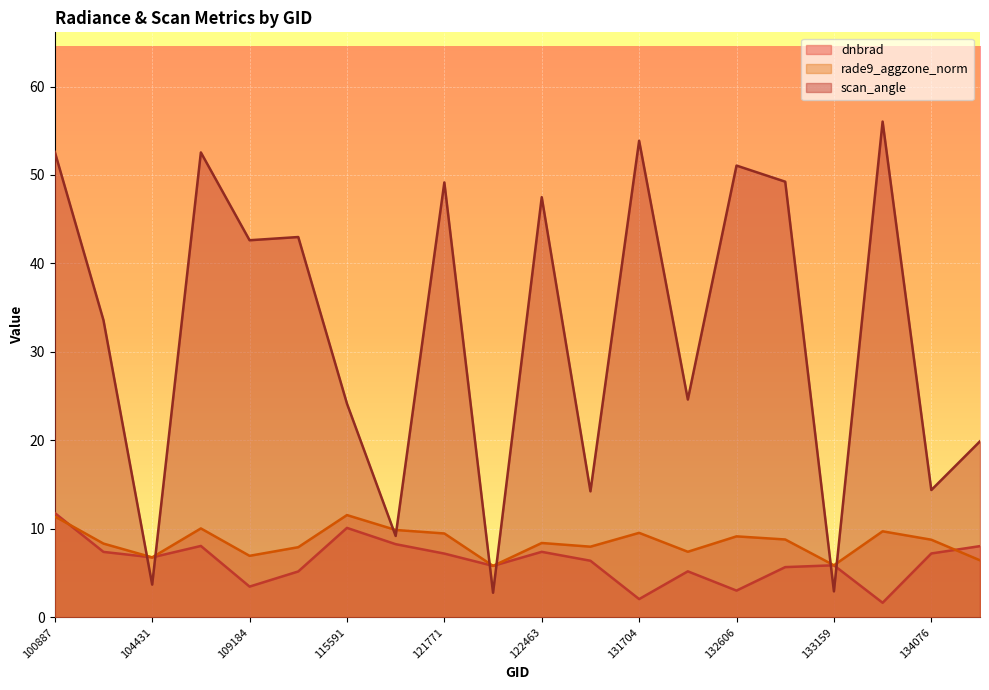

Where do scan_angle and dnbrad first cross each other?

104315 and 104431